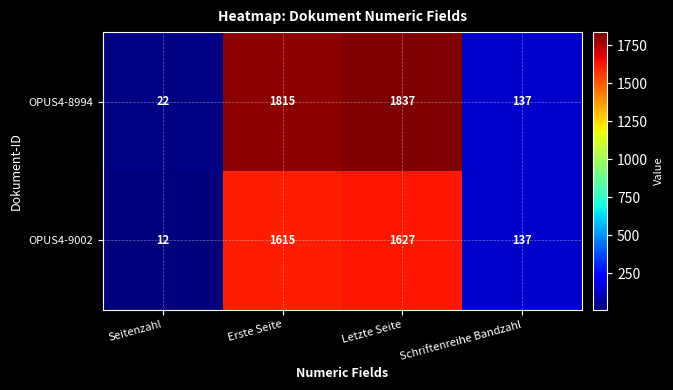

Reading left to right, list all the values displayed in this chart.

OPUS4-8994: 22	1815	1837	137
OPUS4-9002: 12	1615	1627	137